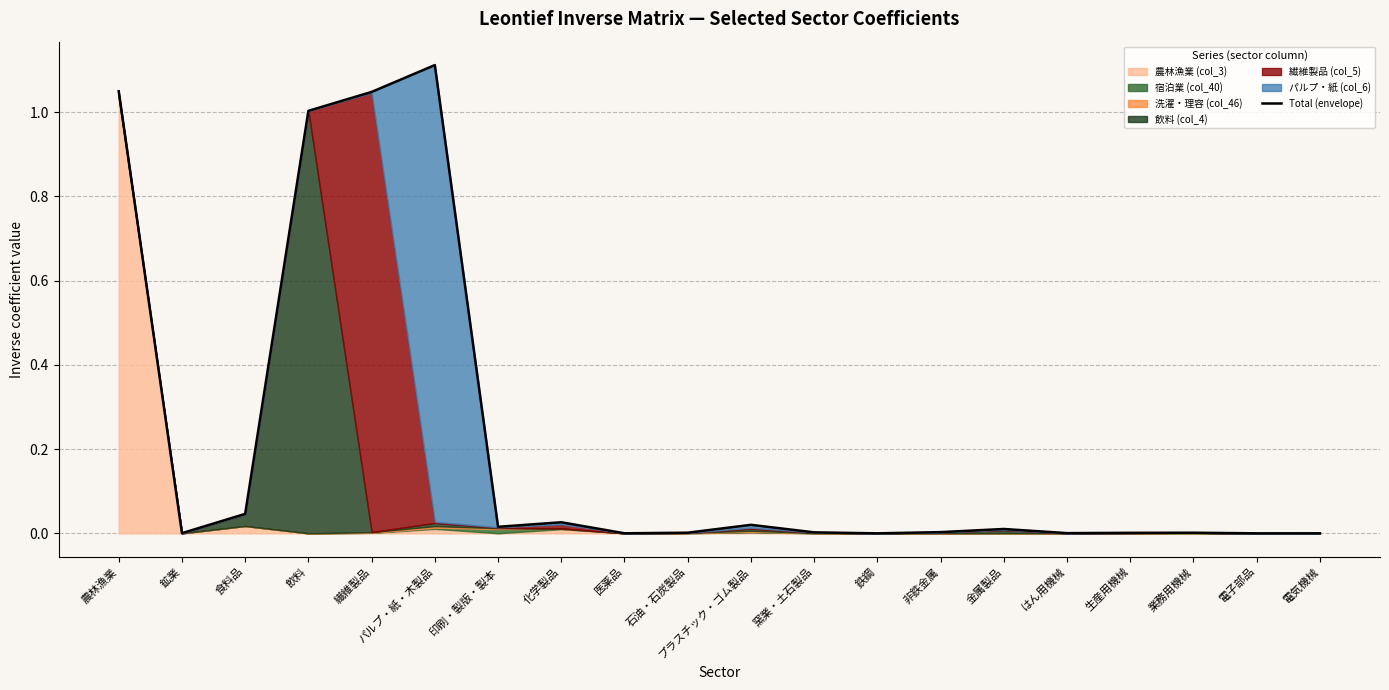

Which category has the lowest value across all series?

電子部品